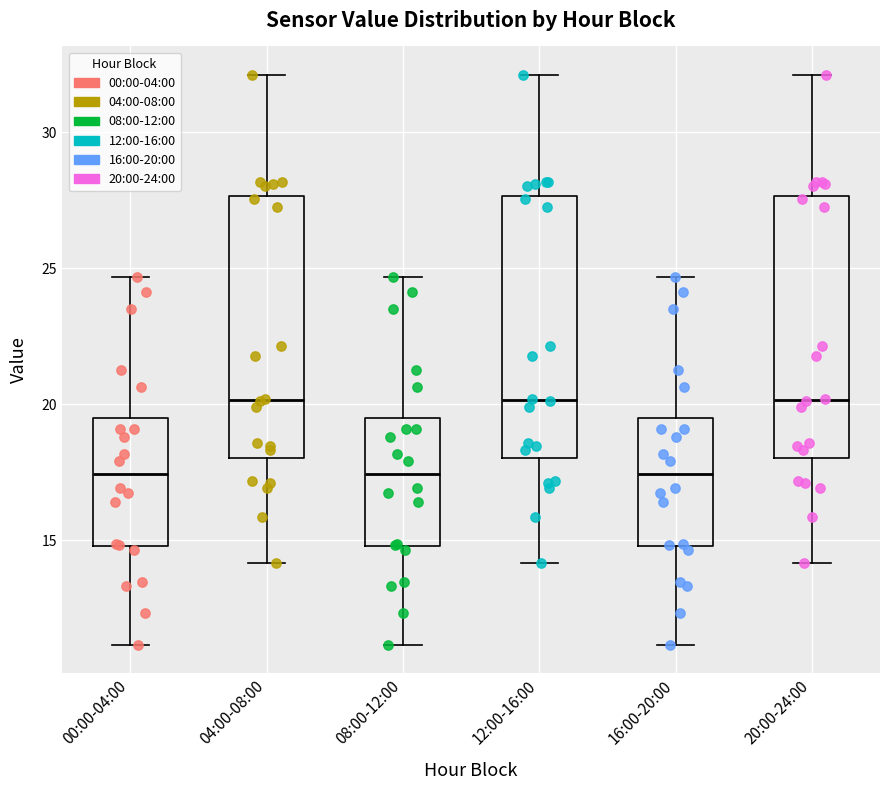

Reading left to right, read every box against the y-axis: the position of its median line, the range the box covers, and the ends of its whiskers. The values are not printed on the chart, so give them approximately, as read against the axis.

00:00-04:00: median 17.5, box 15.0 to 19.5, whiskers 11.0 to 24.5
04:00-08:00: median 20.0, box 18.0 to 27.5, whiskers 14.0 to 32.0
08:00-12:00: median 17.5, box 15.0 to 19.5, whiskers 11.0 to 24.5
12:00-16:00: median 20.0, box 18.0 to 27.5, whiskers 14.0 to 32.0
16:00-20:00: median 17.5, box 15.0 to 19.5, whiskers 11.0 to 24.5
20:00-24:00: median 20.0, box 18.0 to 27.5, whiskers 14.0 to 32.0